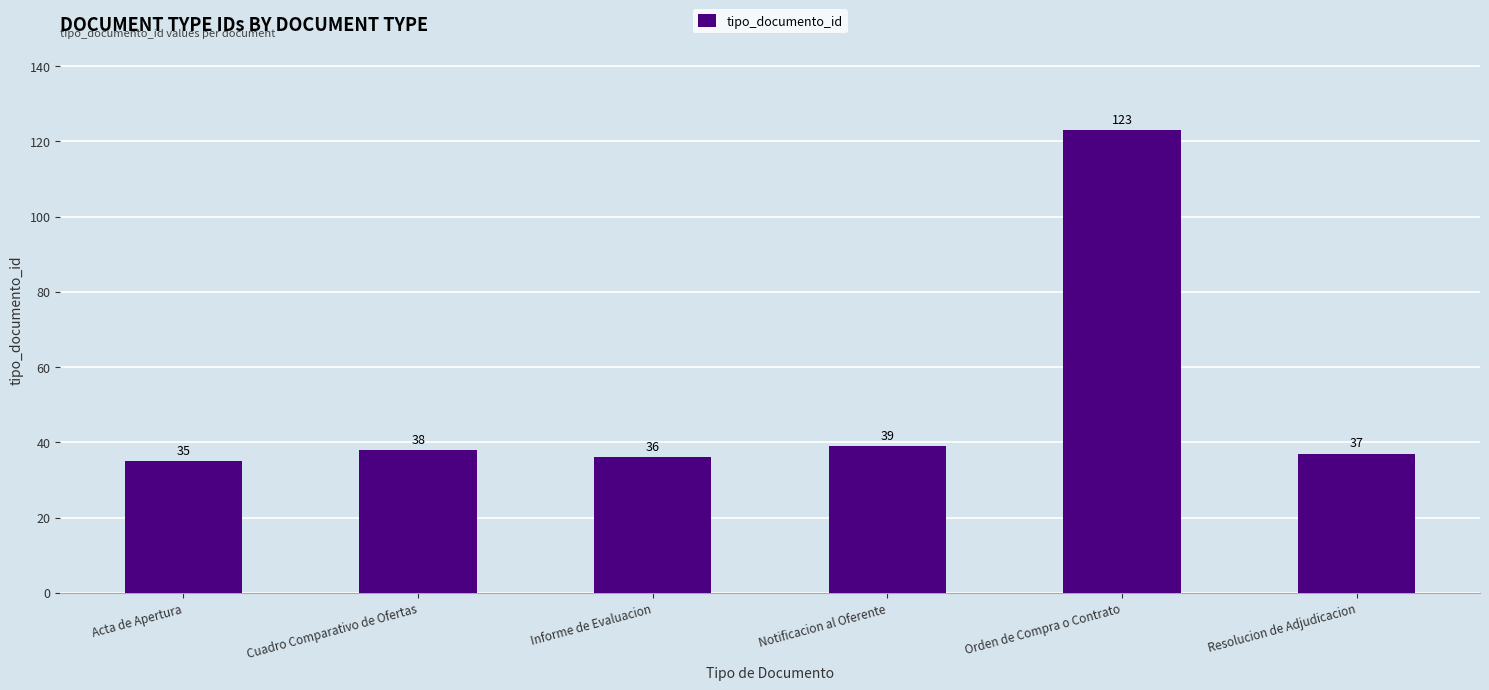

What is the difference between the maximum and second lowest values?

87